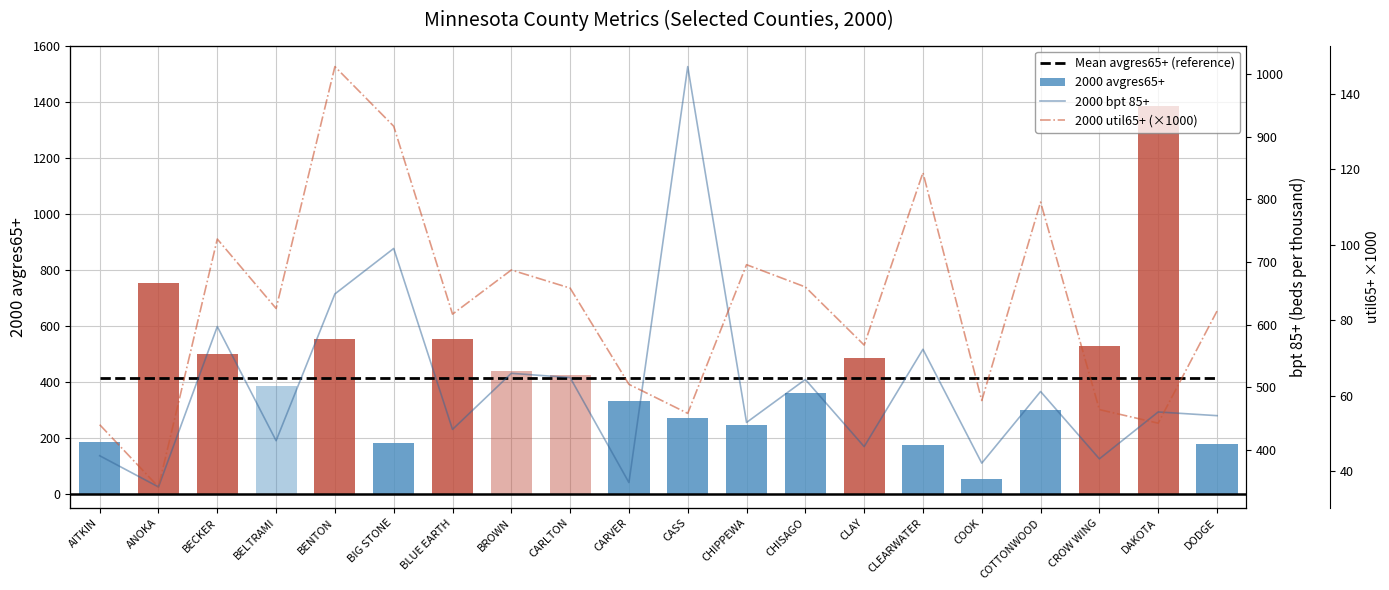

Between ANOKA and CARLTON, which is larger?

ANOKA